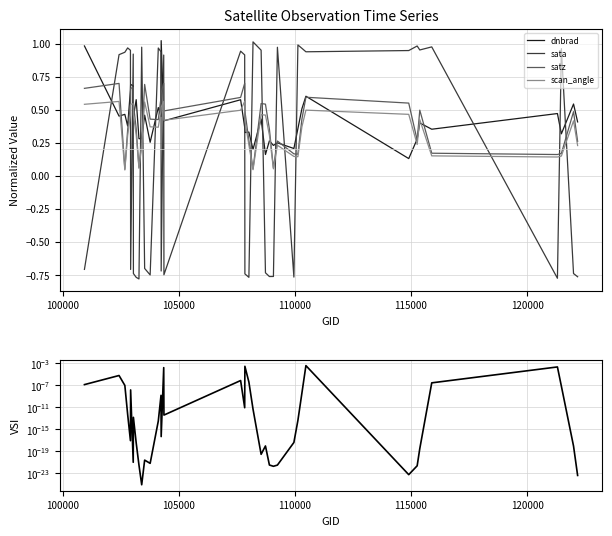

How many times do sata and scan_angle cross each other?

20